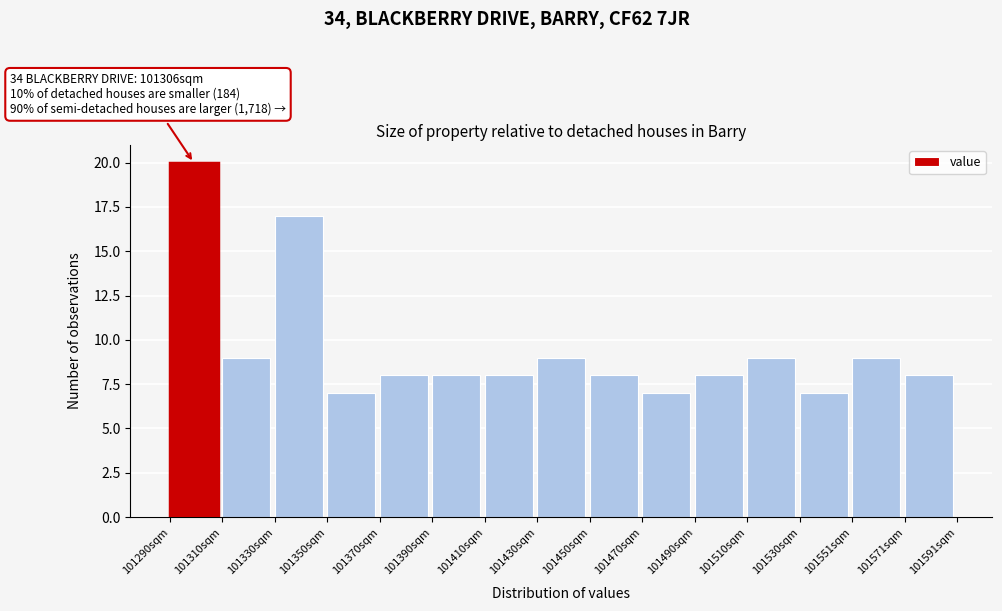

Which range on the x-axis has the tallest bar?

101290 to 101310